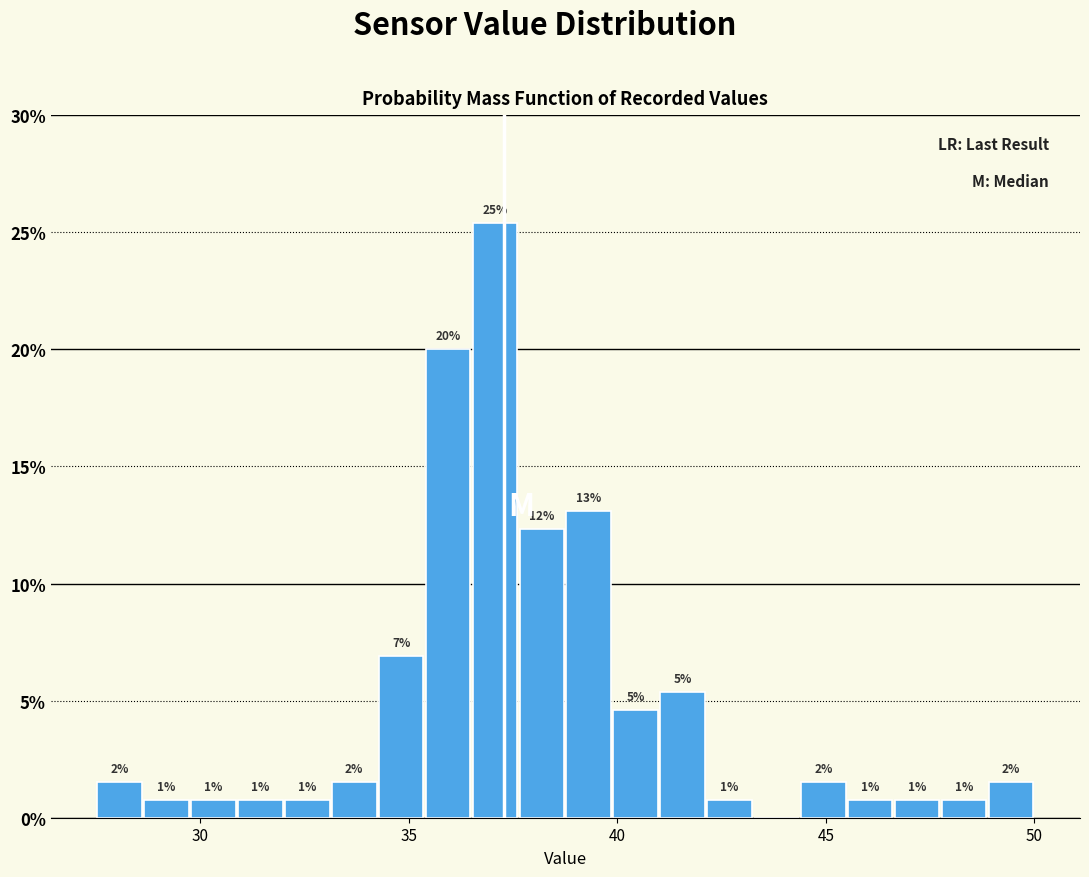

Read against the x-axis, roughly where is the centre of the tallest bar?

37.0